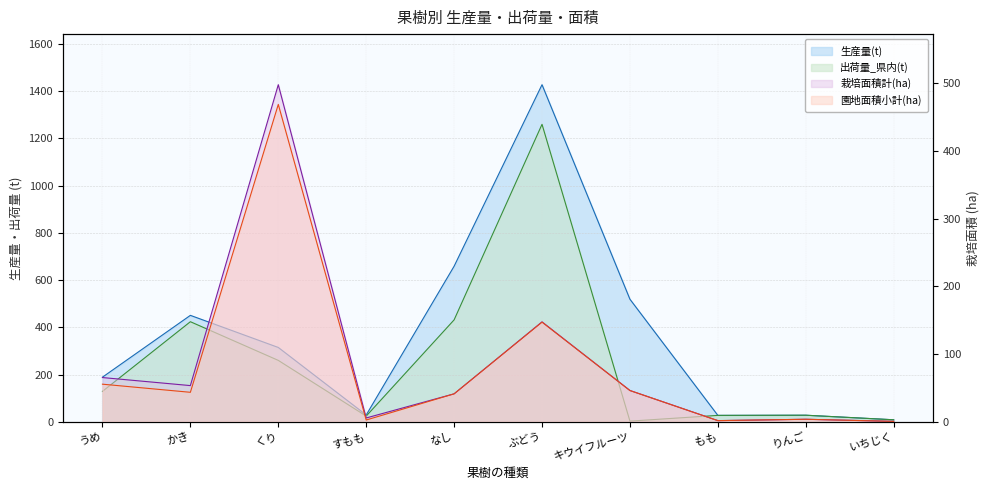

What is the sum of all 園地面積小計(ha) values?

812.5